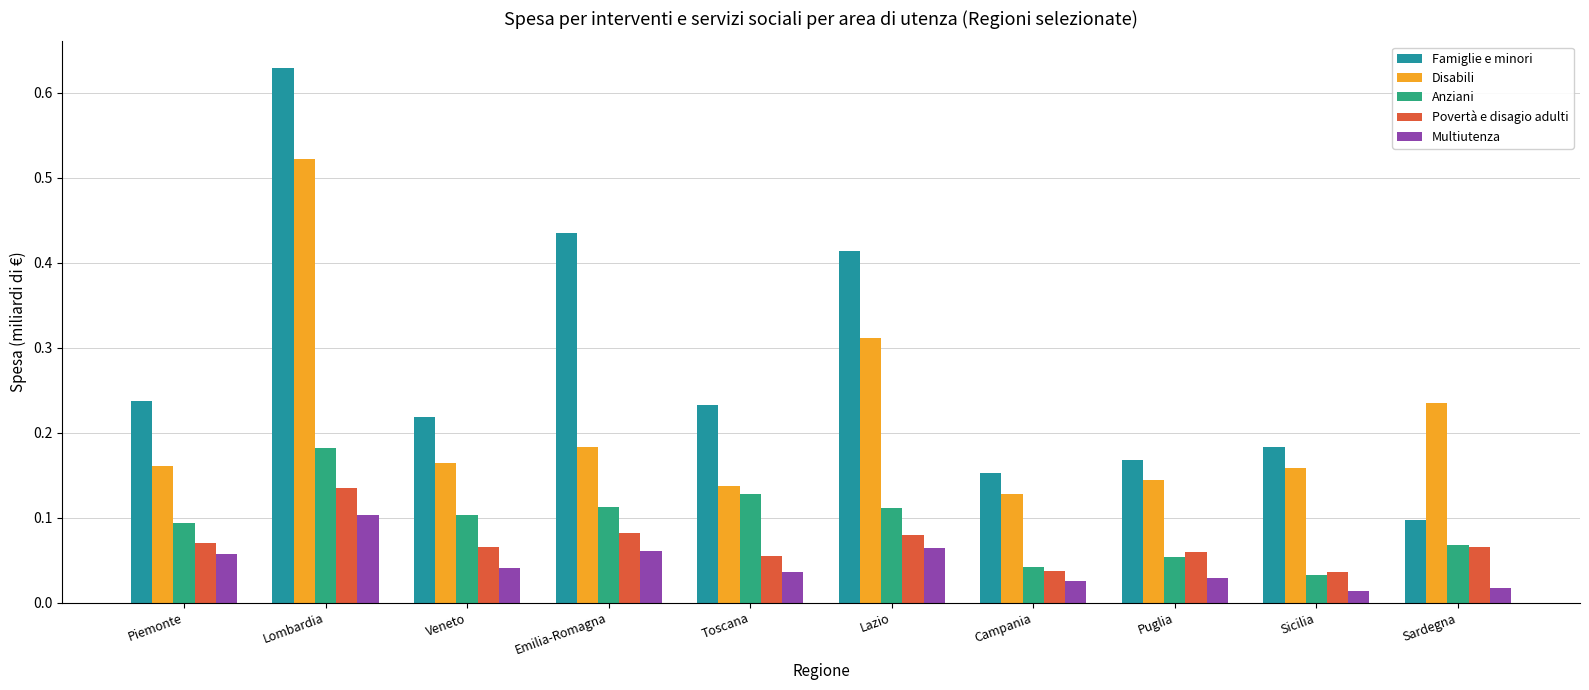

Between Lombardia and Veneto, which series saw the biggest shift?

Famiglie e minori